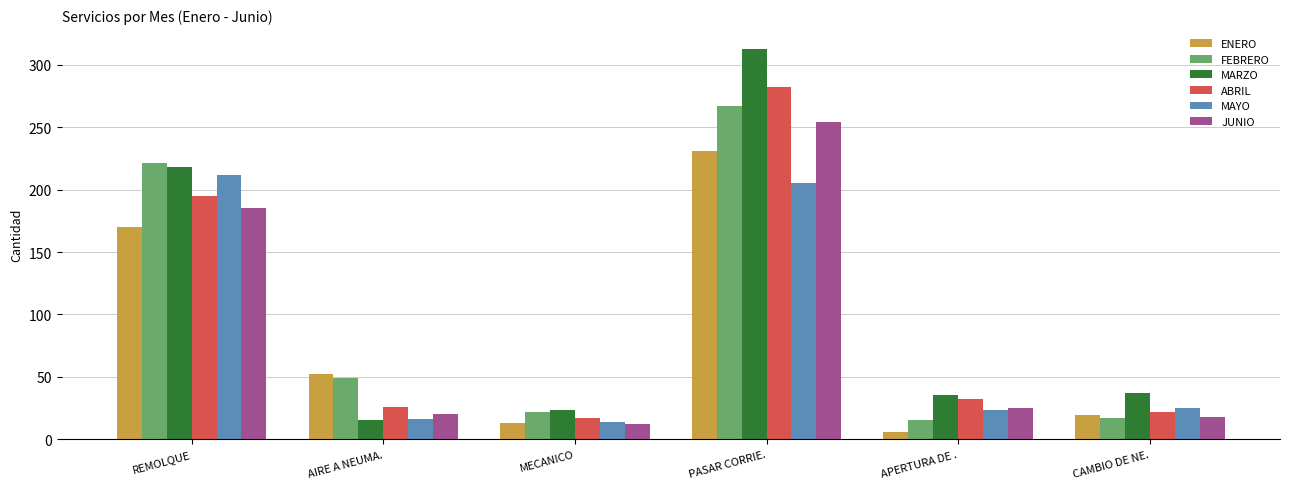

List the series in order of their peak value, highest first.

MARZO, ABRIL, FEBRERO, JUNIO, ENERO, MAYO